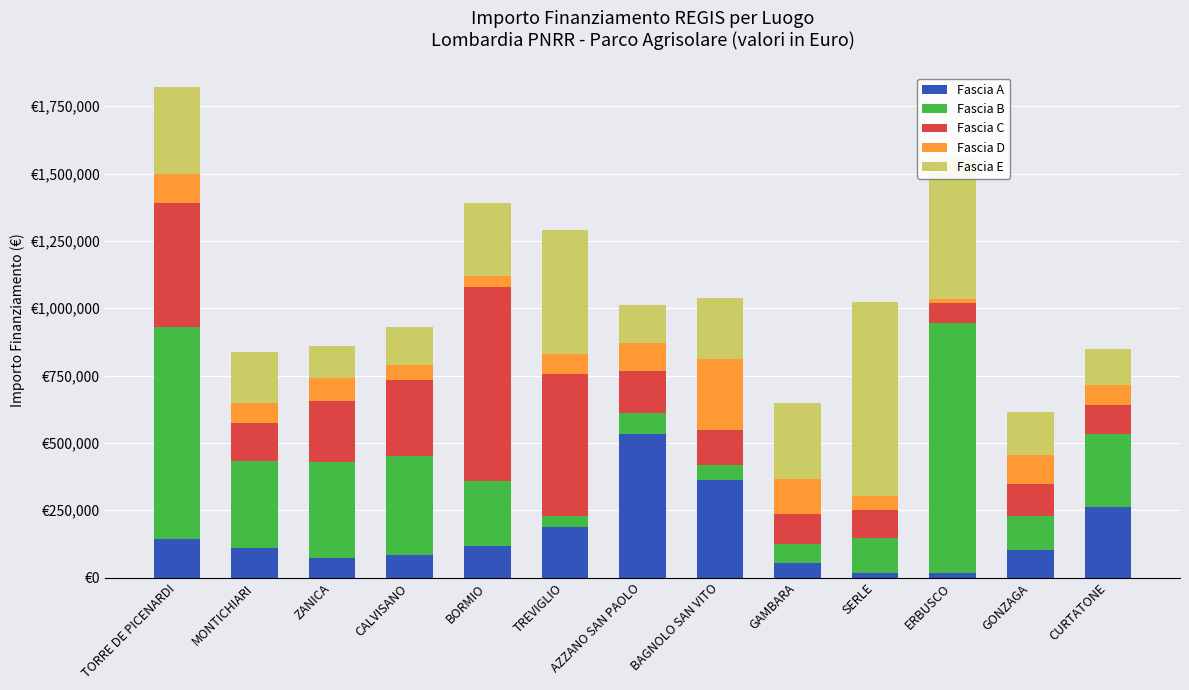

Does the chart contain any negative values?

No